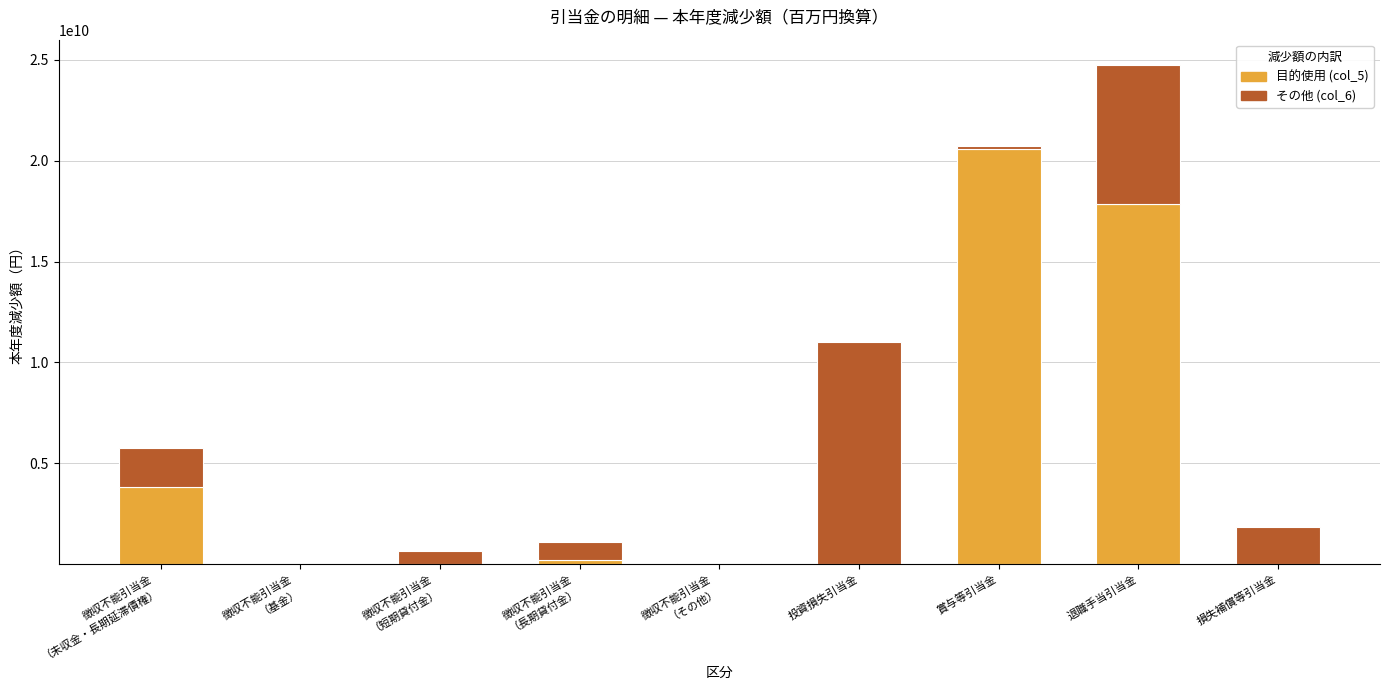

True or false: 目的使用 (col_5) has a value of -11734986163 at 損失補償等引当金.

False